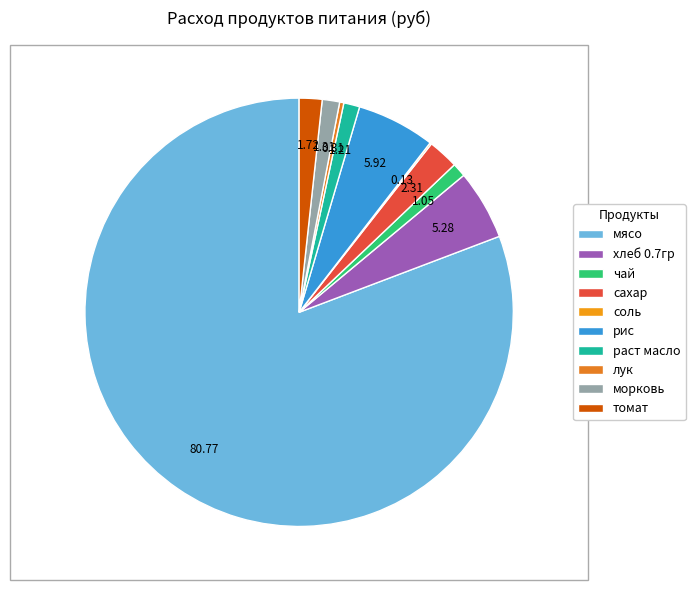

To the nearest percent, what portion does мясо represent?

81%